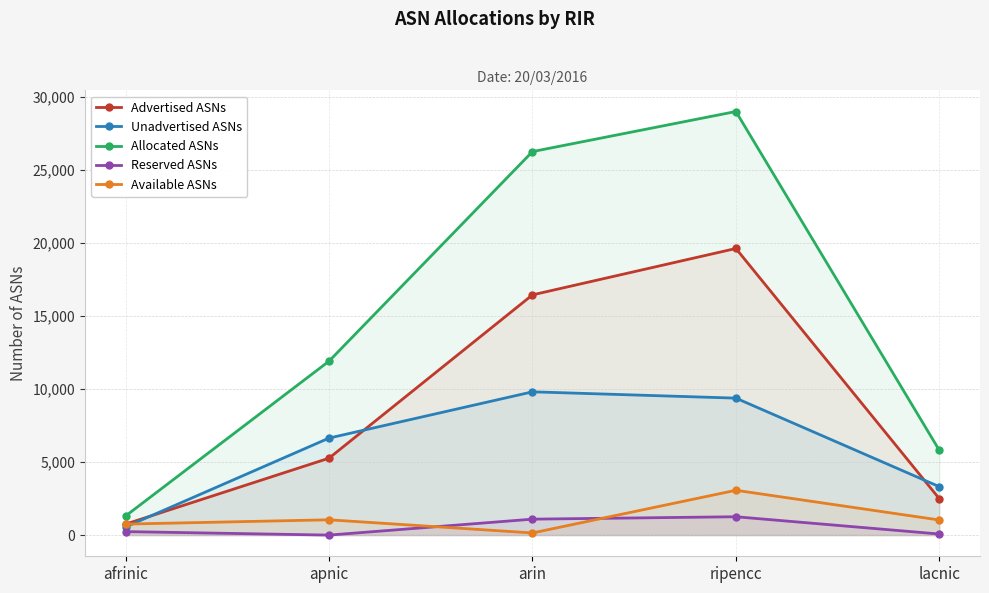

The Reserved ASNs series shows 37 at lacnic. True or false?

False